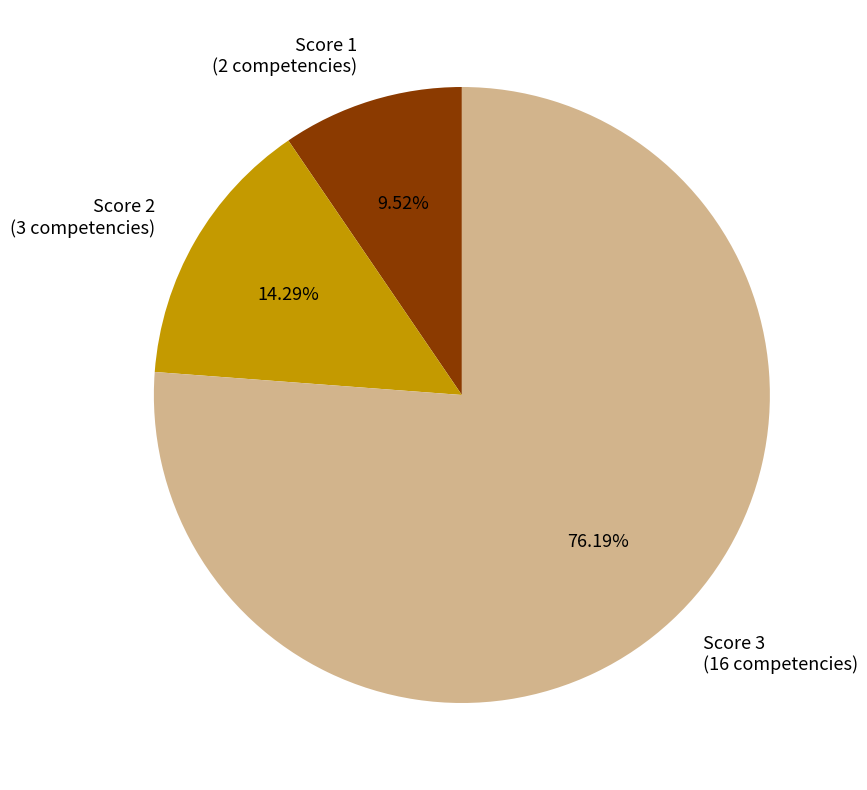

Rank the categories by value from highest to lowest.

Score 3 (16 competencies), Score 2 (3 competencies), Score 1 (2 competencies)